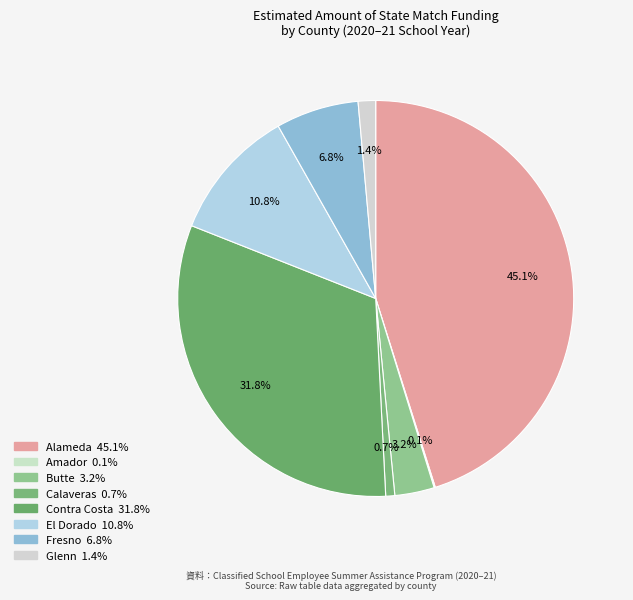

Combined, what portion of the pie is Fresno and El Dorado?

17.6%